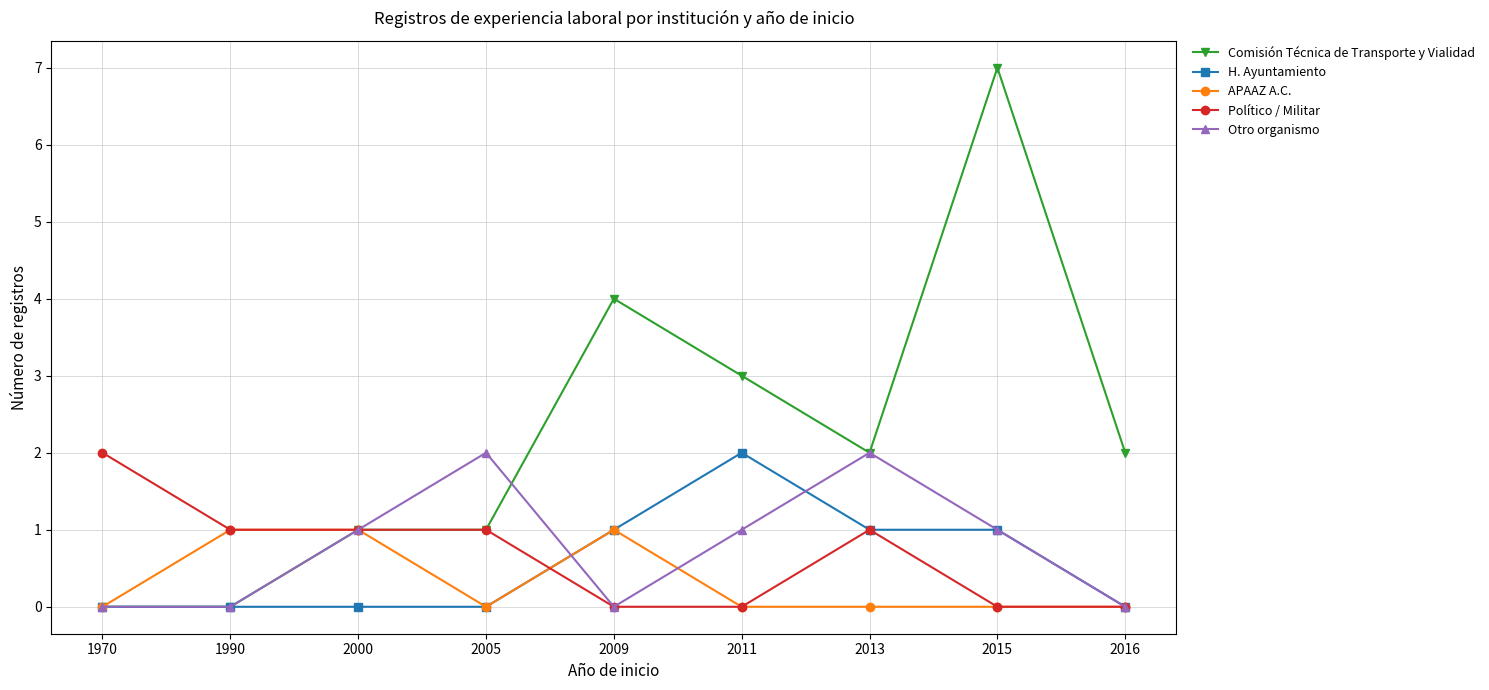

What is the total value across all series at 1990?

2